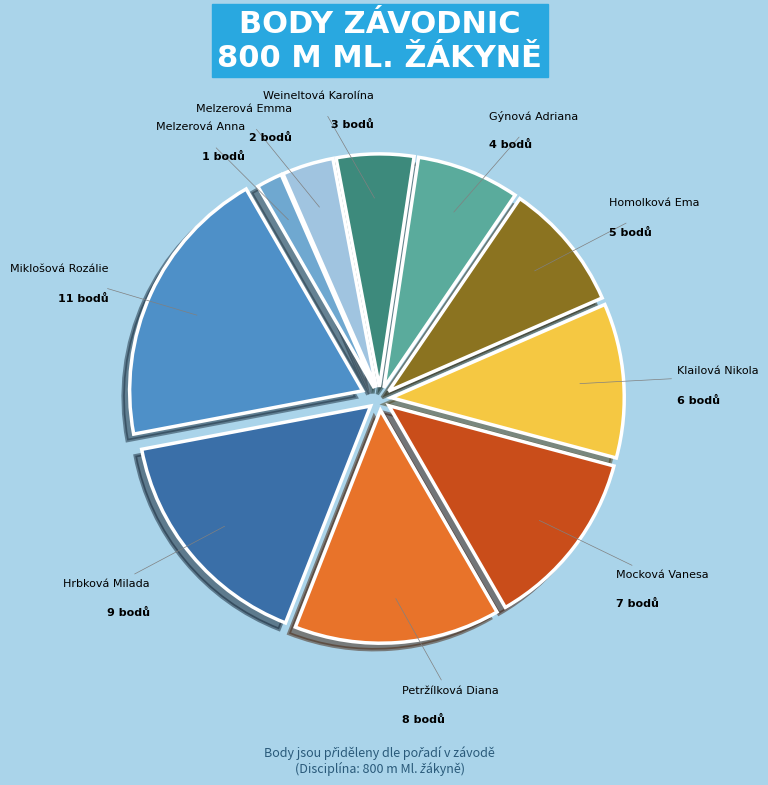

Is there a majority slice in this chart?

No